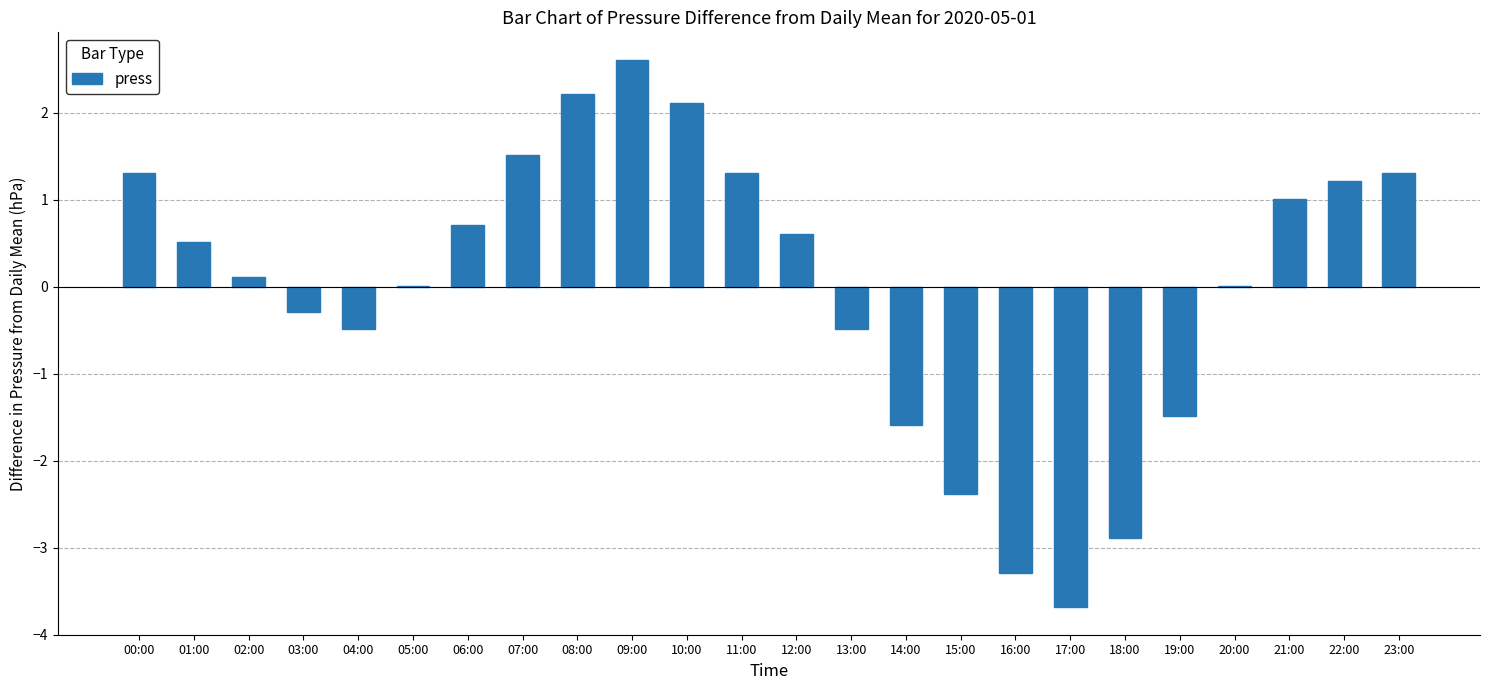

The chart shows a value of 2.2 at 08:00. True or false?

True